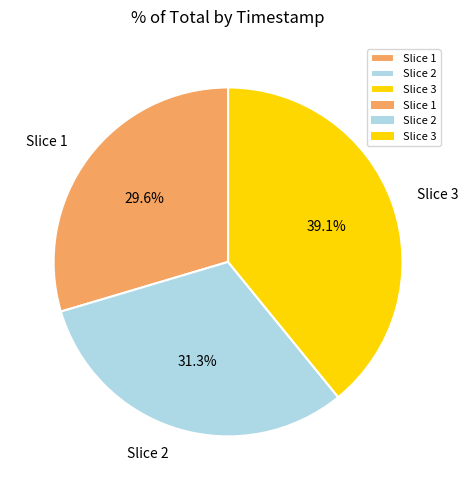

What is the ratio of the value at Slice 3 to the value at Slice 1?

1.3